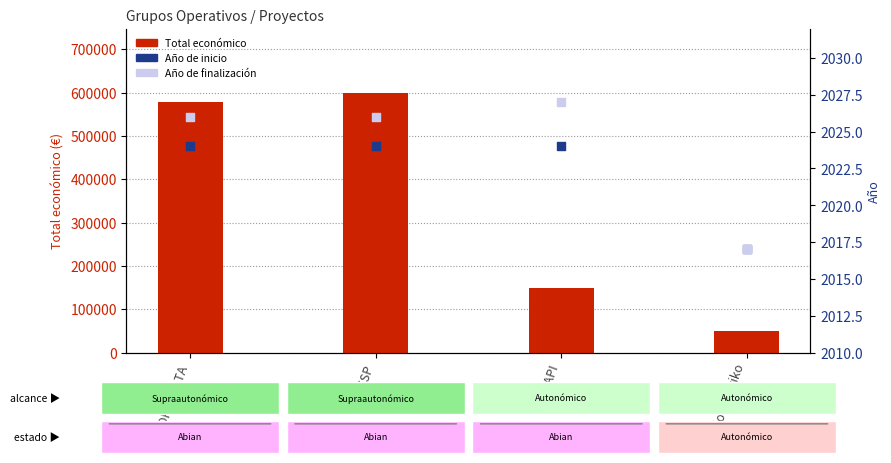

At how many categories does at least one series exceed 355632?

2